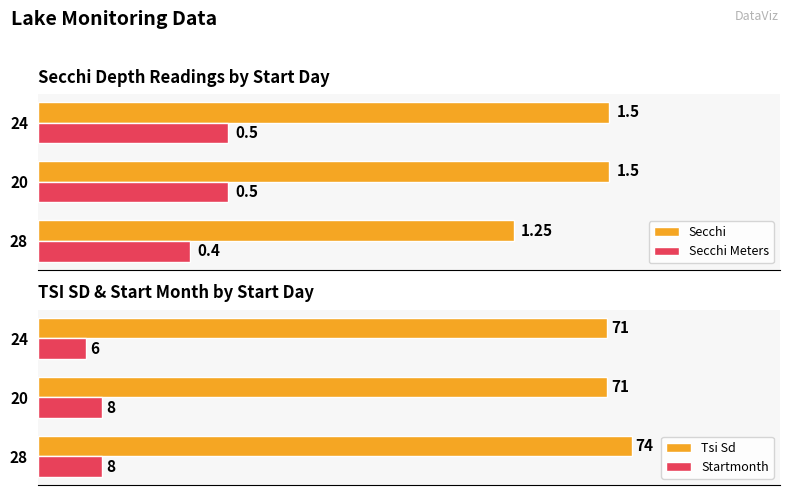

Reading right to left, what are all the values shown in this chart?

Secchi: 0.50=1.5	0.25=1.5	0.00=1.2
Secchi Meters: 0.50=0.5	0.25=0.5	0.00=0.4
Tsi Sd: 0.50=71.0	0.25=71.0	0.00=74.0
Startmonth: 0.50=6.0	0.25=8.0	0.00=8.0